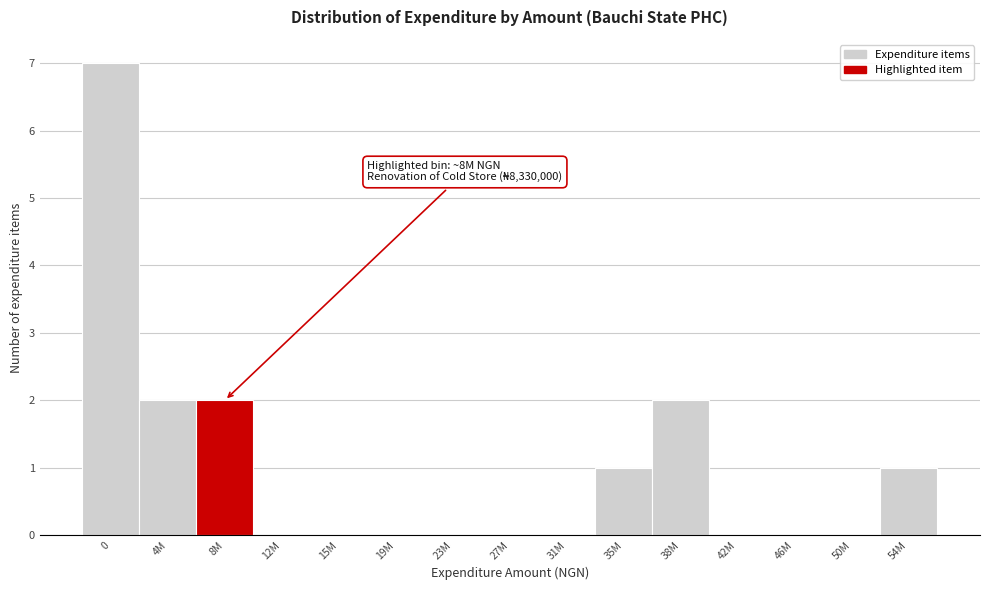

Reading left to right, extract all data points from this chart.

0=7	4M=2	8M=2	12M=0	15M=0	19M=0	23M=0	27M=0	31M=0	35M=1	38M=2	42M=0	46M=0	50M=0	54M=1